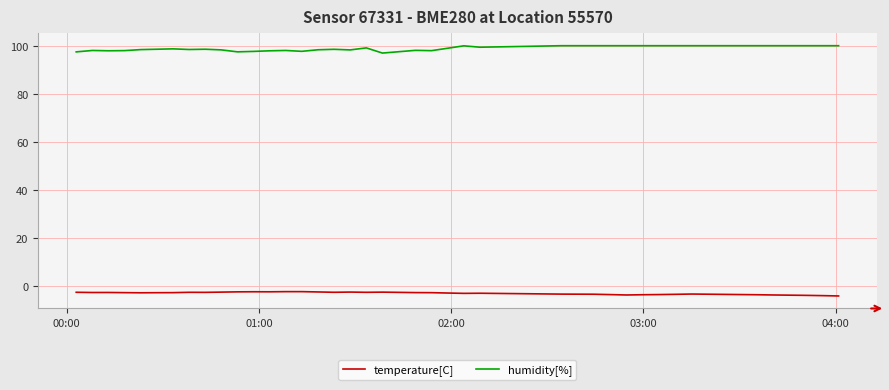

List the series in order of their overall mean, lowest first.

temperature[C], humidity[%]